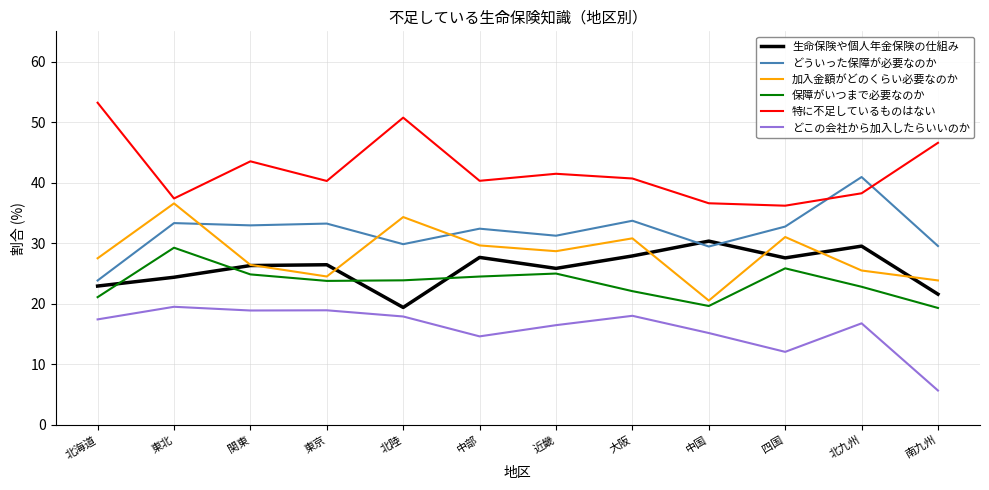

What position from the left is 中国?

9